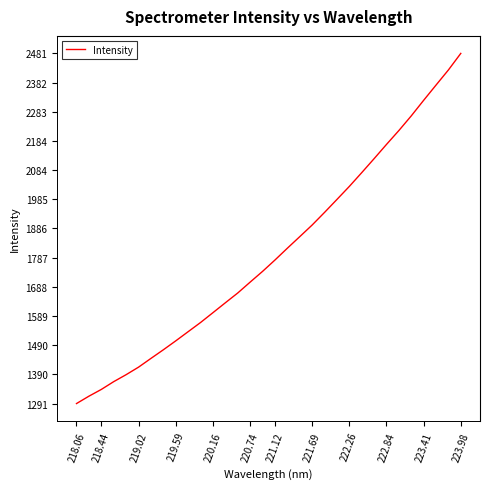

Does the chart have visible grid lines?

No